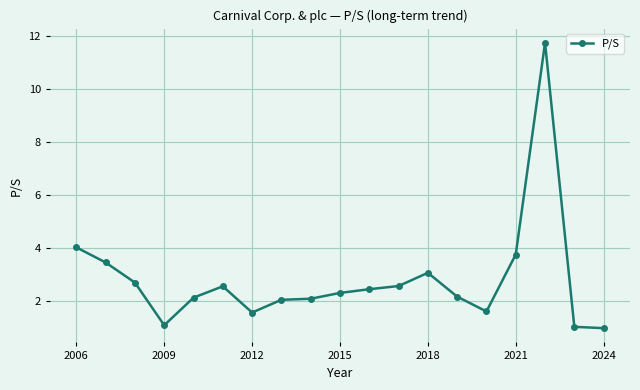

What is the difference between the maximum and minimum values?

10.8